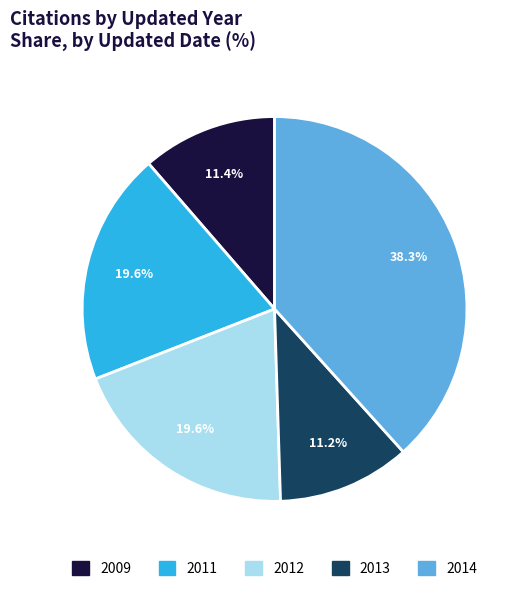

Does any single category account for the majority?

No